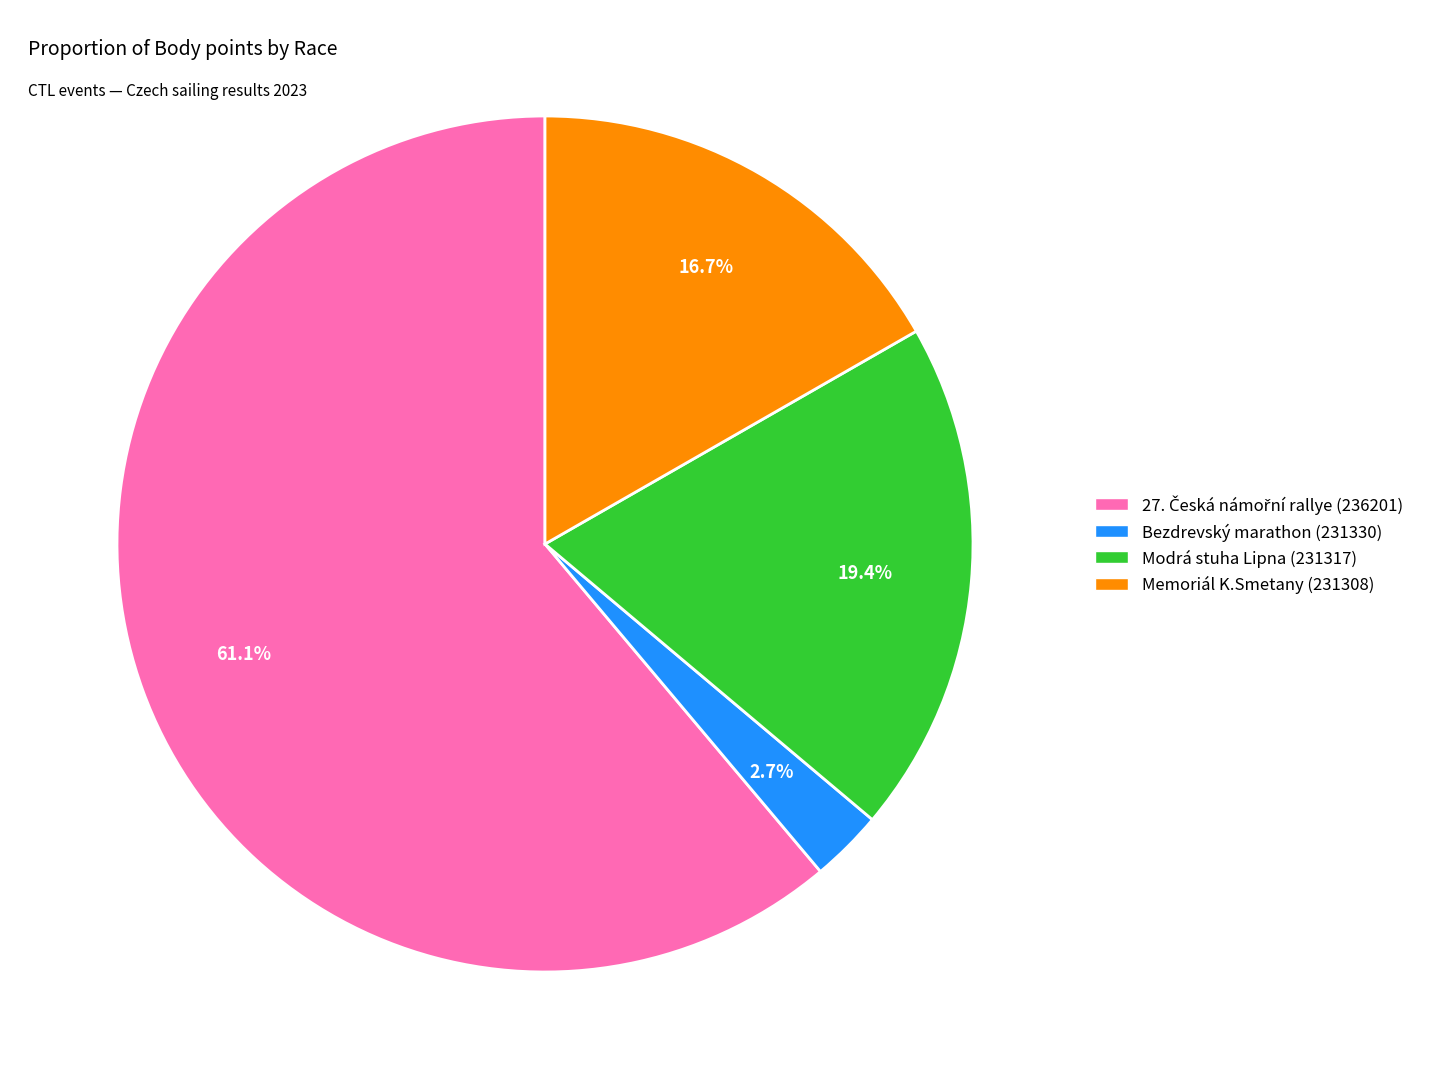

Does any single category account for the majority?

Yes